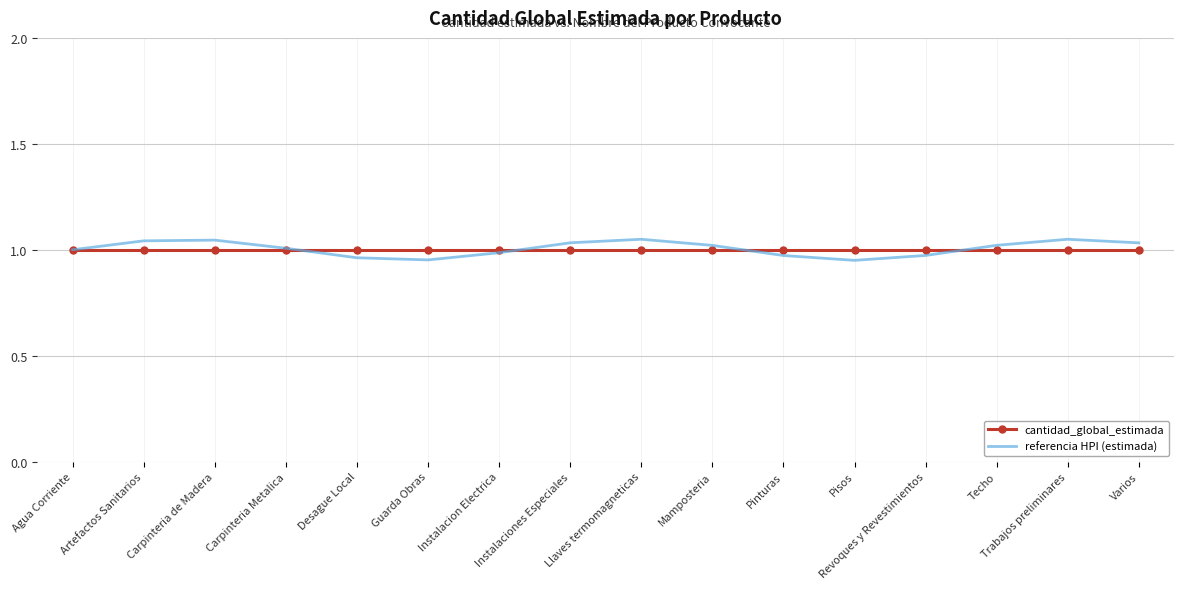

True or false: referencia HPI (estimada) has more than 1 points higher than both neighbors.

True